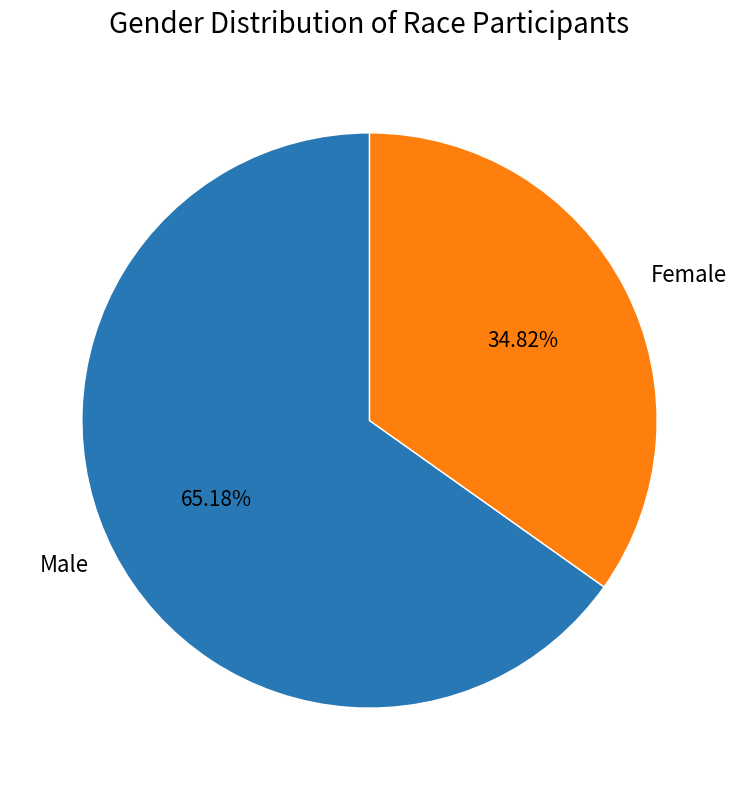

What is the ratio of the value at Male to the value at Female?

1.9